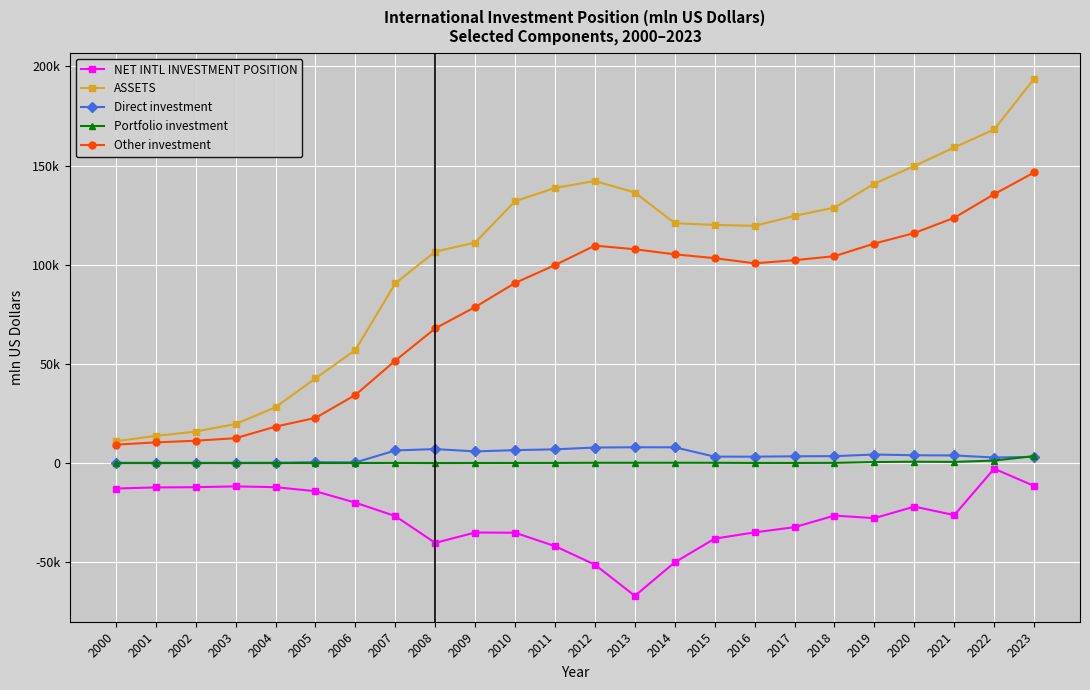

Reading left to right, transcribe all the data shown in this chart.

NET INTL INVESTMENT POSITION: 2000=-12792	2001=-12238	2002=-12119	2003=-11722	2004=-12119	2005=-14158	2006=-19919	2007=-26699	2008=-40199	2009=-34972	2010=-35082	2011=-41836	2012=-51173	2013=-66905	2014=-49990	2015=-38052	2016=-34903	2017=-32276	2018=-26438	2019=-27727	2020=-21903	2021=-26194	2022=-2806	2023=-11493
ASSETS: 2000=11023	2001=13728	2002=15884	2003=19705	2004=28164	2005=42712	2006=57023	2007=90620	2008=106596	2009=111157	2010=132016	2011=138703	2012=142213	2013=136390	2014=120930	2015=120049	2016=119599	2017=124629	2018=128788	2019=140853	2020=149762	2021=159099	2022=168174	2023=193710
Direct investment: 2000=170	2001=156	2002=144	2003=166	2004=198	2005=468	2006=344	2007=6379	2008=7089	2009=5906	2010=6548	2011=6960	2012=7867	2013=7998	2014=7967	2015=3265	2016=3261	2017=3438	2018=3524	2019=4343	2020=3958	2021=3885	2022=2837	2023=3151
Portfolio investment: 2000=32	2001=30	2002=28	2003=26	2004=36	2005=56	2006=63	2007=103	2008=49	2009=79	2010=94	2011=108	2012=173	2013=176	2014=188	2015=173	2016=96	2017=98	2018=129	2019=546	2020=703	2021=616	2022=1281	2023=3559
Other investment: 2000=9316	2001=10453	2002=11295	2003=12576	2004=18405	2005=22797	2006=34360	2007=51675	2008=67915	2009=78667	2010=90798	2011=99840	2012=109627	2013=107800	2014=105242	2015=103311	2016=100703	2017=102284	2018=104315	2019=110662	2020=115968	2021=123657	2022=135562	2023=146485